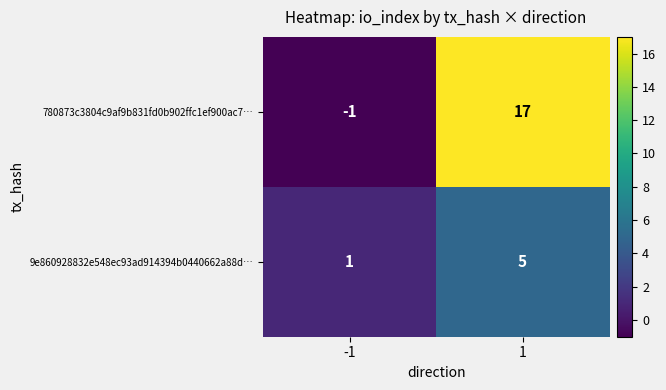

Which series has the widest spread of values?

780873c3804c9af9b831fd0b902ffc1ef900ac7…